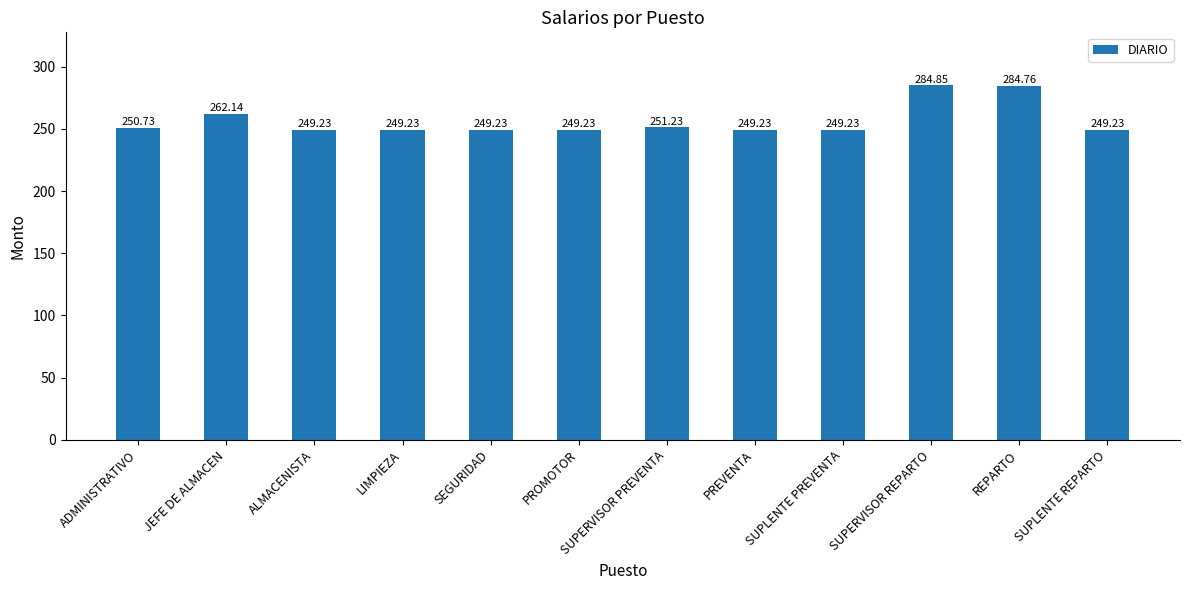

What is the label of the 9th bar from the left?

SUPLENTE PREVENTA